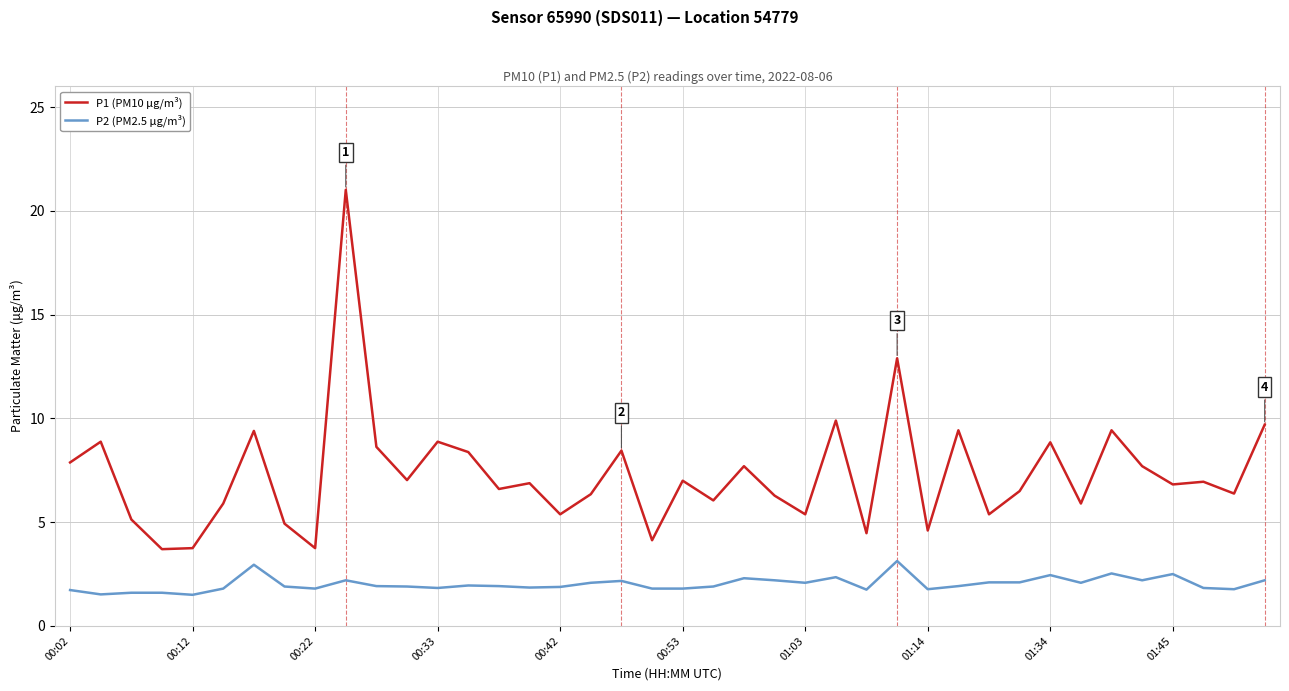

What is the average value of the P1 (PM10 μg/m³) series?

7.3